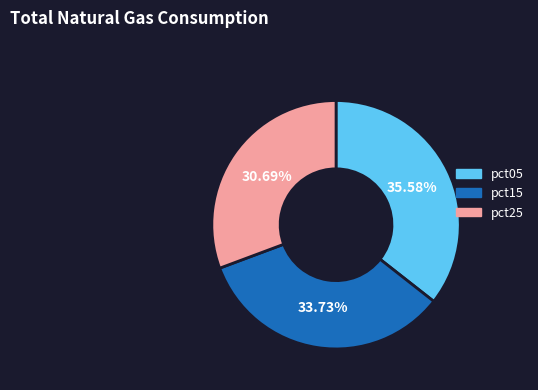

Does any single category account for the majority?

No